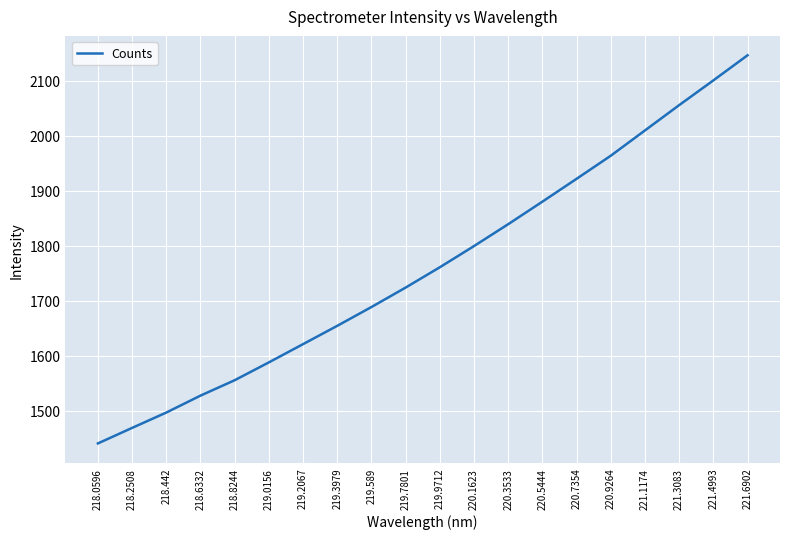

What position from the right is 218.6332?

17